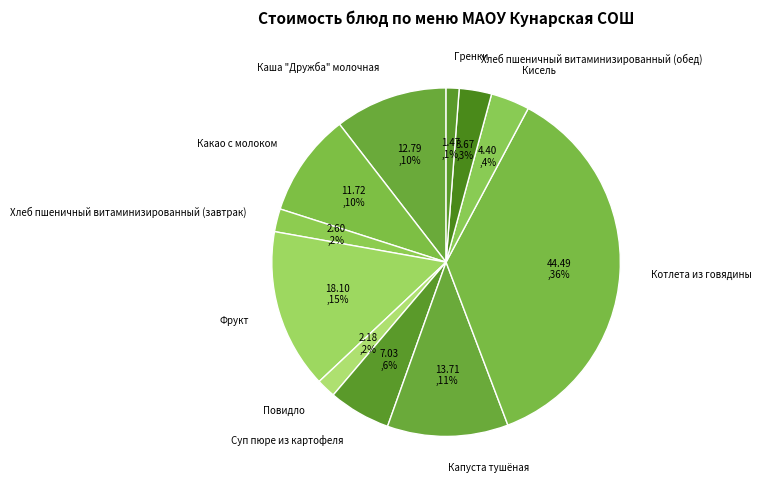

What percentage is the Хлеб пшеничный витаминизированный (обед) slice, to the nearest percent?

3%